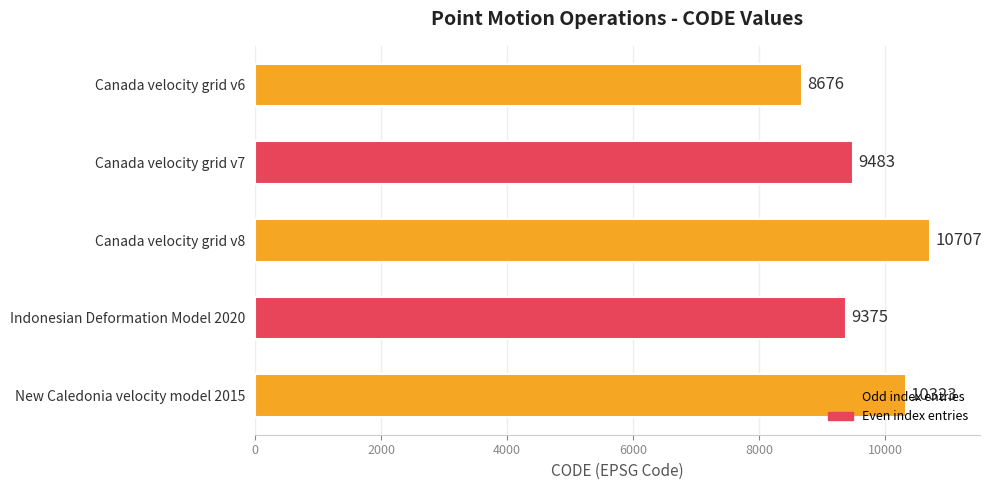

What is the difference between the maximum and minimum values?

2031